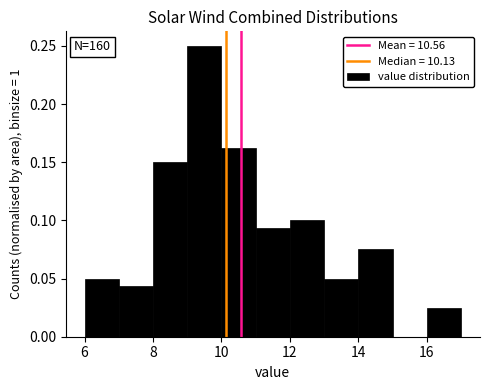

Which range on the x-axis has the tallest bar?

9 to 10